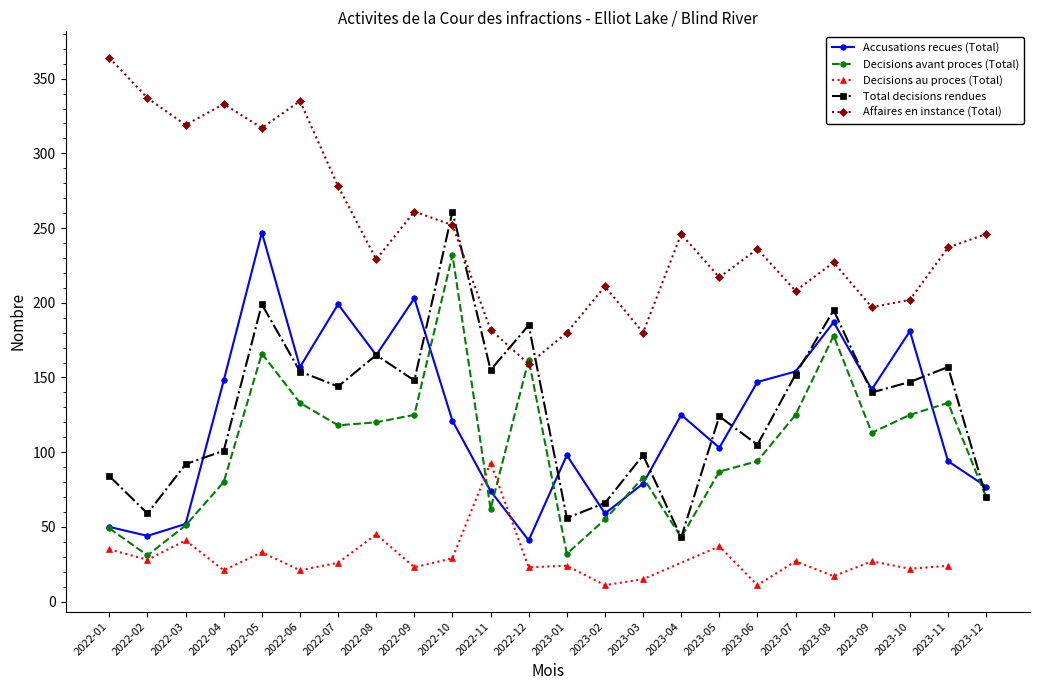

List the labels in order of Affaires en instance (Total) value, largest first.

2022-01, 2022-02, 2022-06, 2022-04, 2022-03, 2022-05, 2022-07, 2022-09, 2022-10, 2023-04, 2023-12, 2023-11, 2023-06, 2022-08, 2023-08, 2023-05, 2023-02, 2023-07, 2023-10, 2023-09, 2022-11, 2023-01, 2023-03, 2022-12